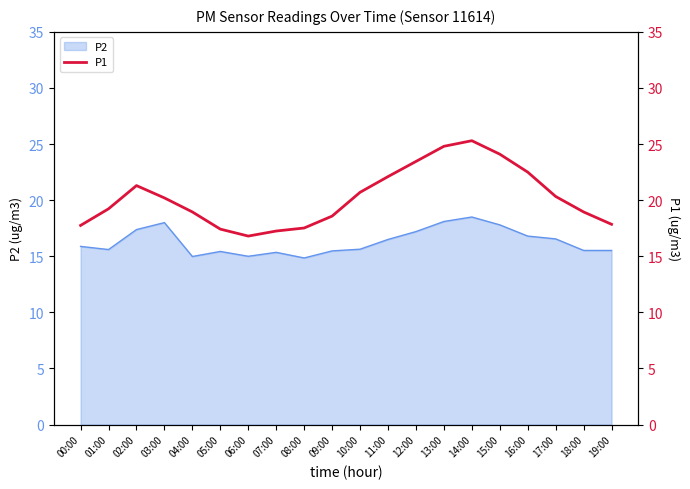

Where does the data first go above 20?

02:00